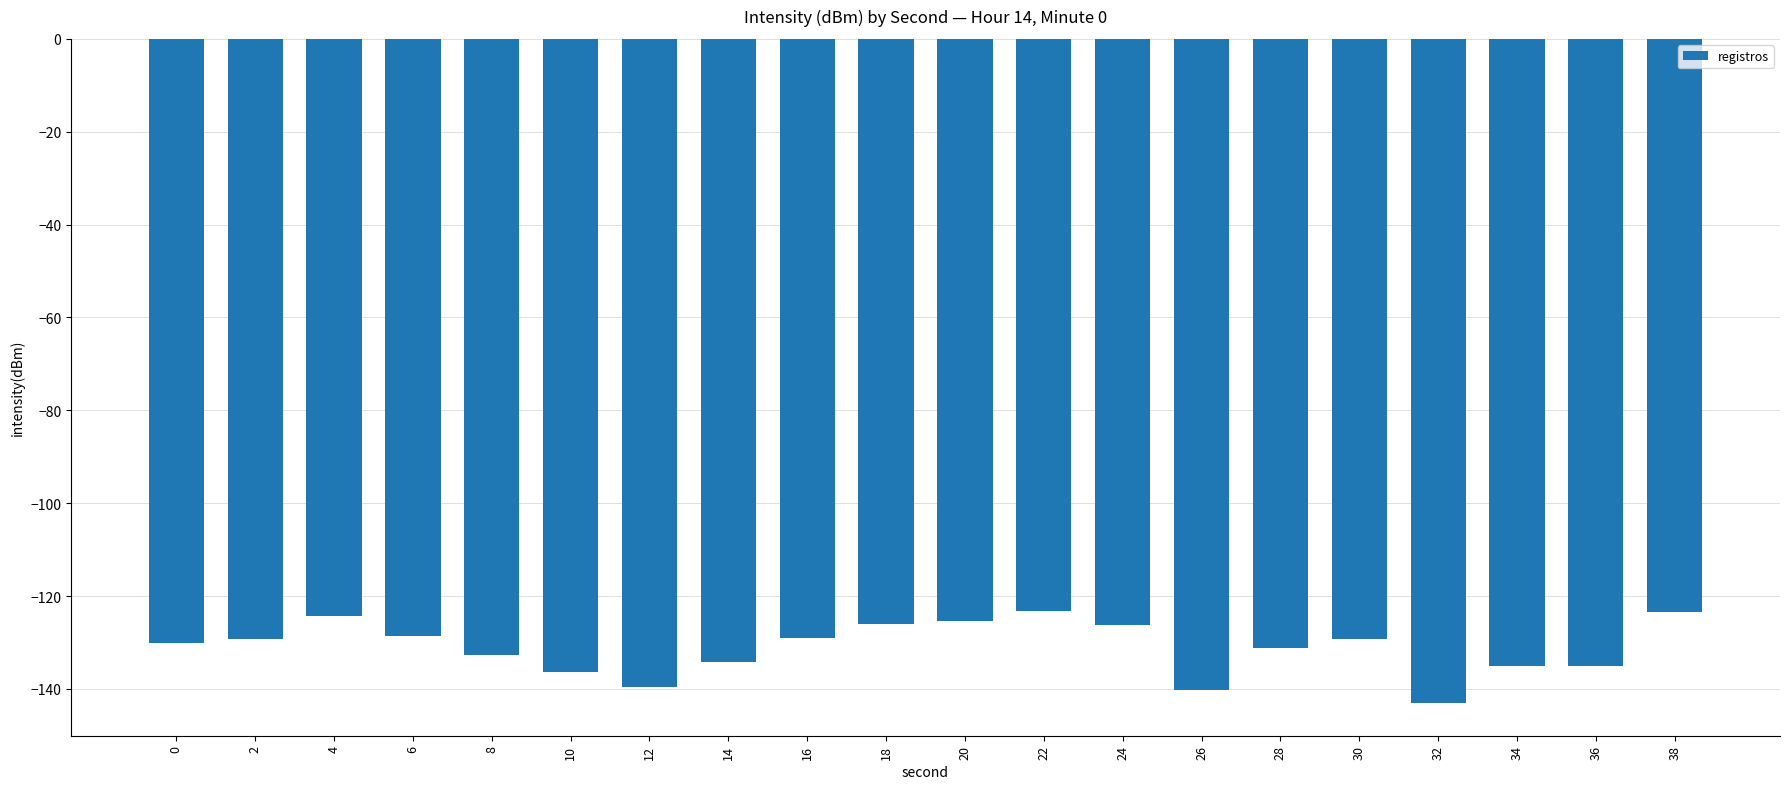

What is the average value?

-131.1